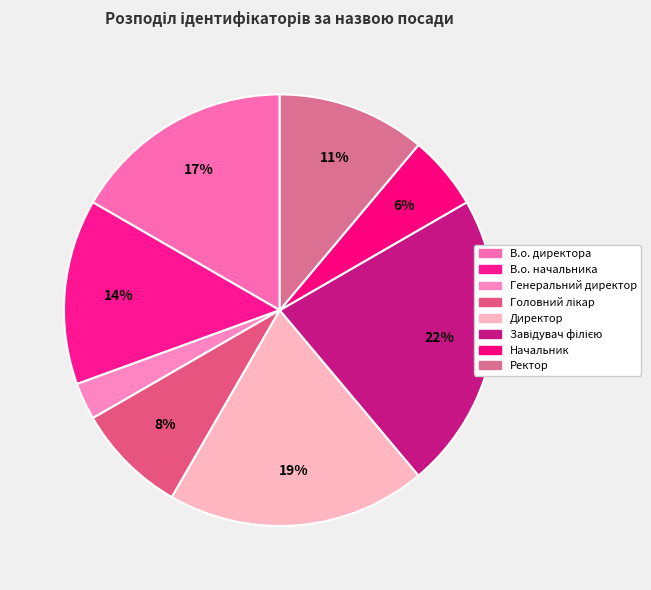

What percentage is the В.о. директора slice, to the nearest percent?

17%